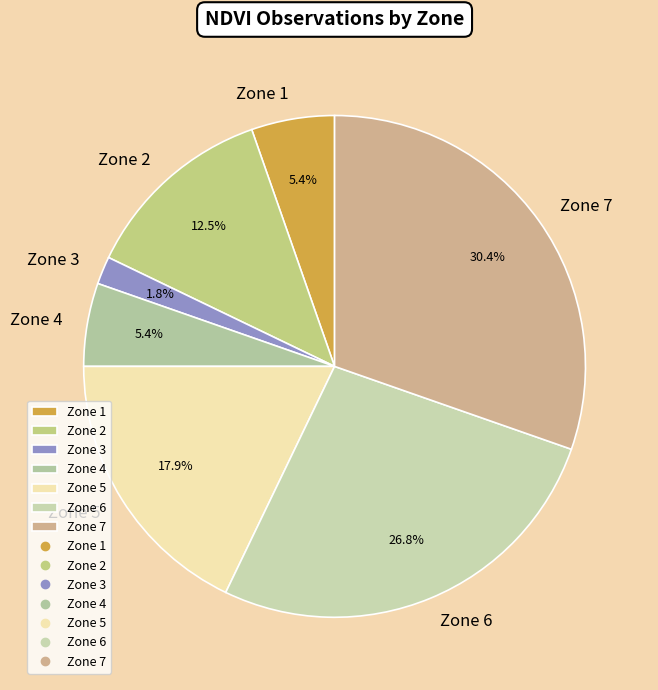

Approximately how many times larger is the value at Zone 5 compared to Zone 6?

0.7